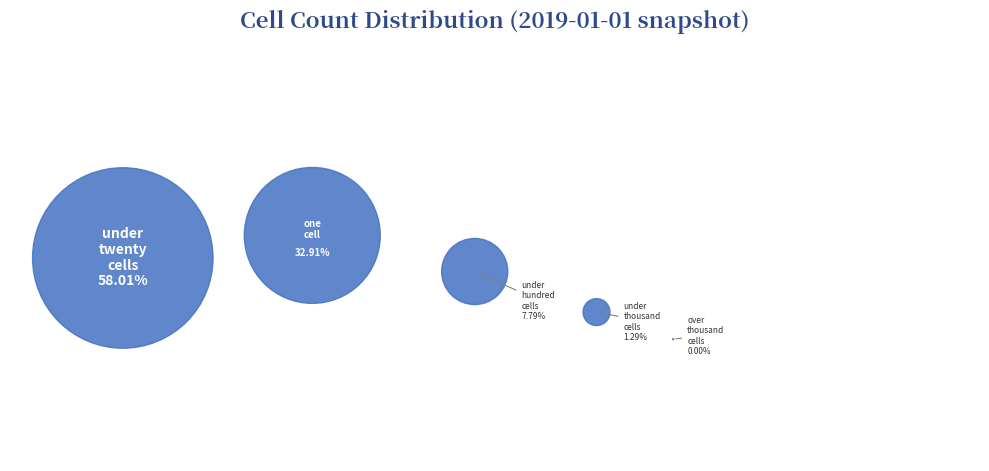

Approximately how many times larger is the value at under_twenty_cells compared to under_hundred_cells?

7.4